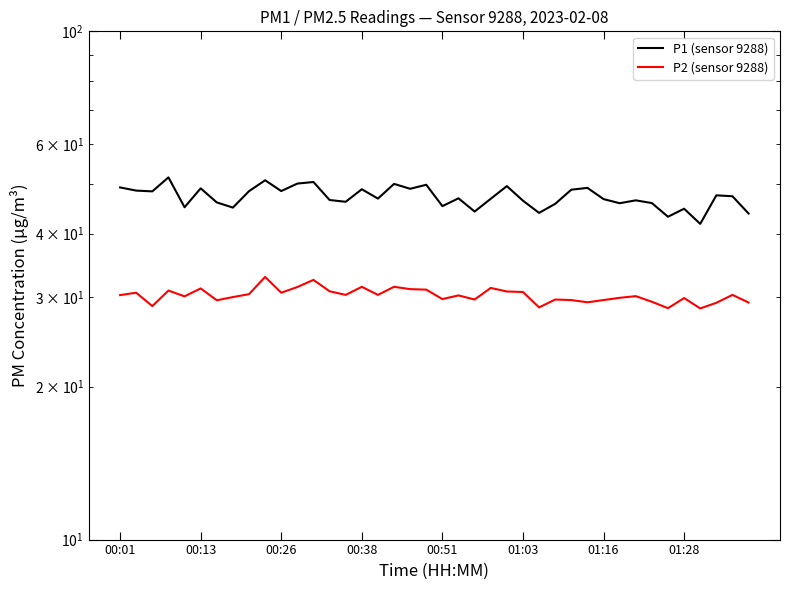

Rank the categories by P2 (sensor 9288) value from lowest to highest.

36, 34, 26, 00:26, 37, 39, 29, 33, 01:16, 28, 30, 22, 27, 20, 35, 31, 01:28, 00:51, 32, 21, 00:01, 14, 16, 38, 8, 00:13, 10, 25, 24, 13, 00:38, 19, 18, 01:03, 23, 11, 15, 17, 12, 9